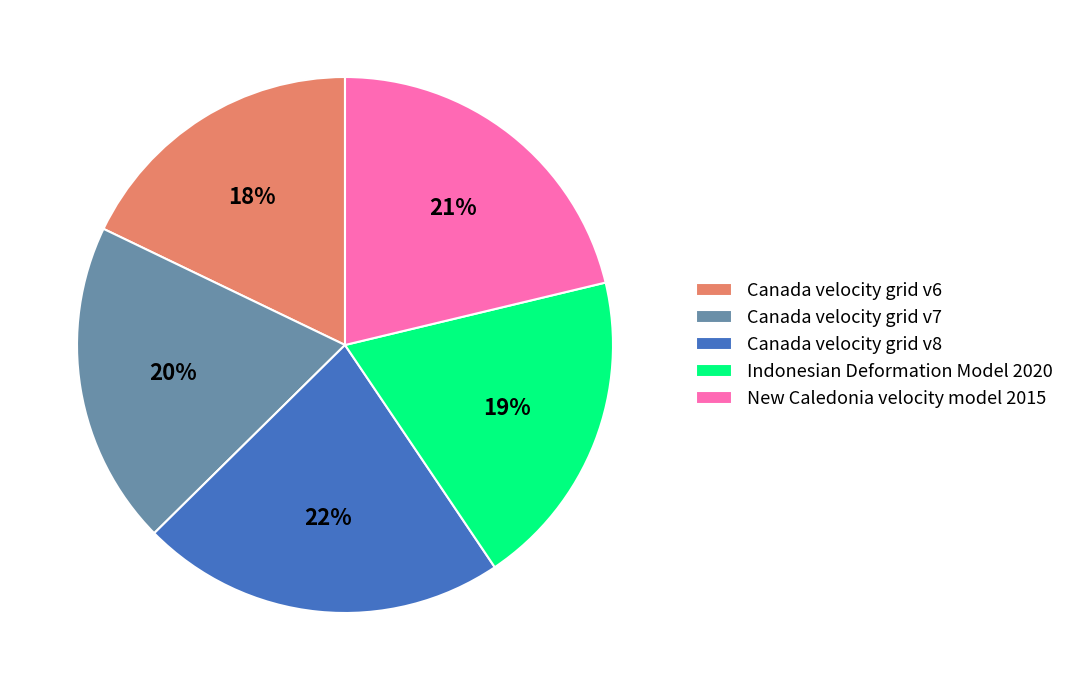

Does any single category account for the majority?

No